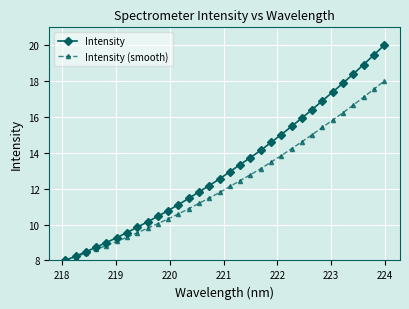

What is the difference between the second highest and minimum values in the Intensity (smooth) series?

9.5